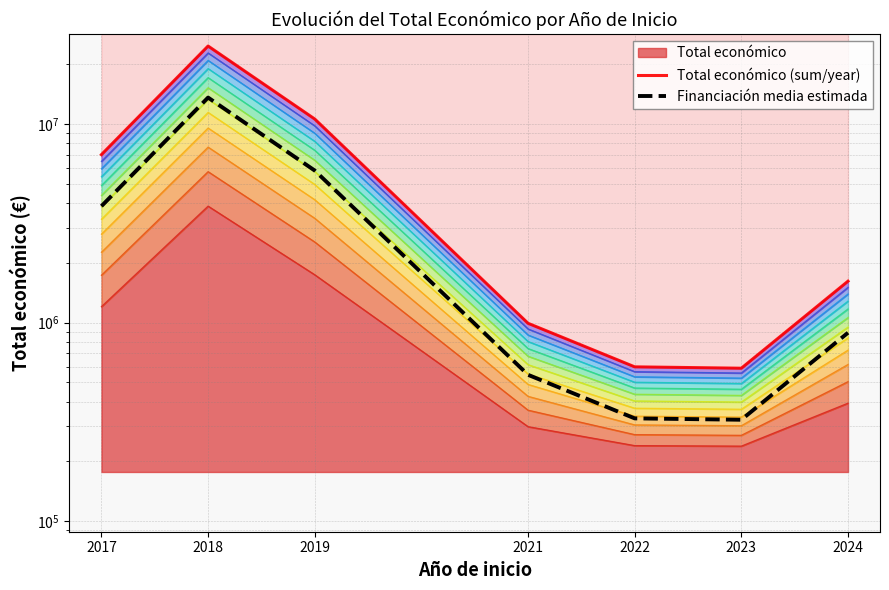

True or false: Total económico (sum/year) and Financiación media estimada intersect in this chart.

False